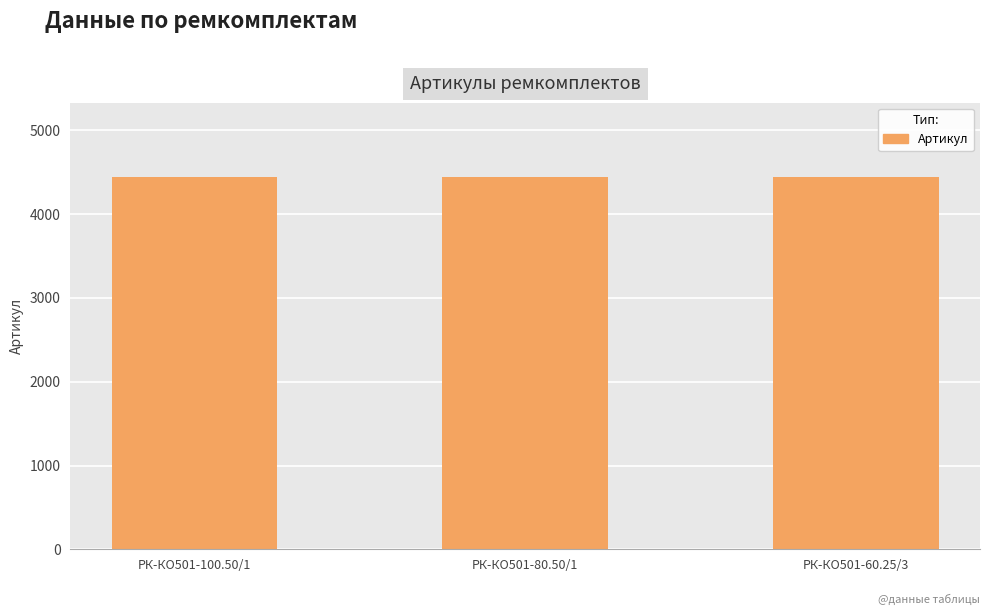

What is the minimum value shown in the chart?

4437